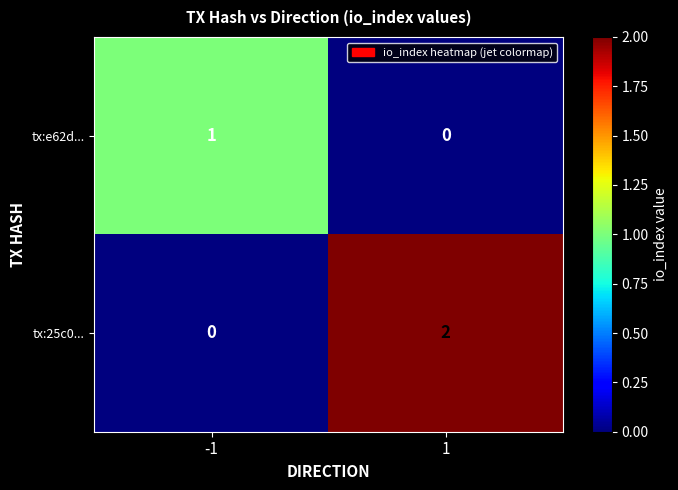

At which category is the sum across all series the highest?

1